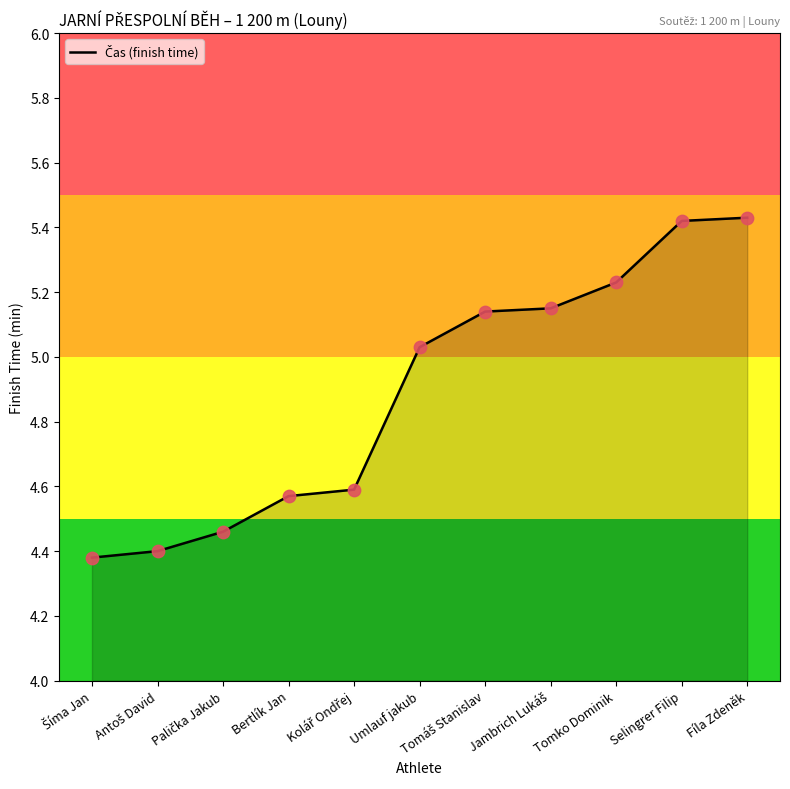

Between Umlauf jakub and Selingrer Filip, which is larger?

Selingrer Filip